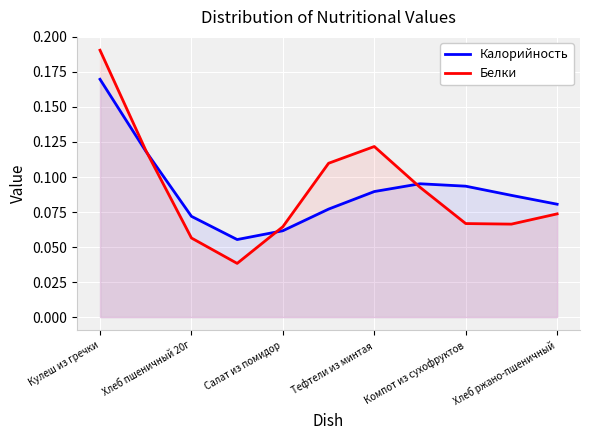

At which category is the sum across all series the highest?

Кулеш из гречки